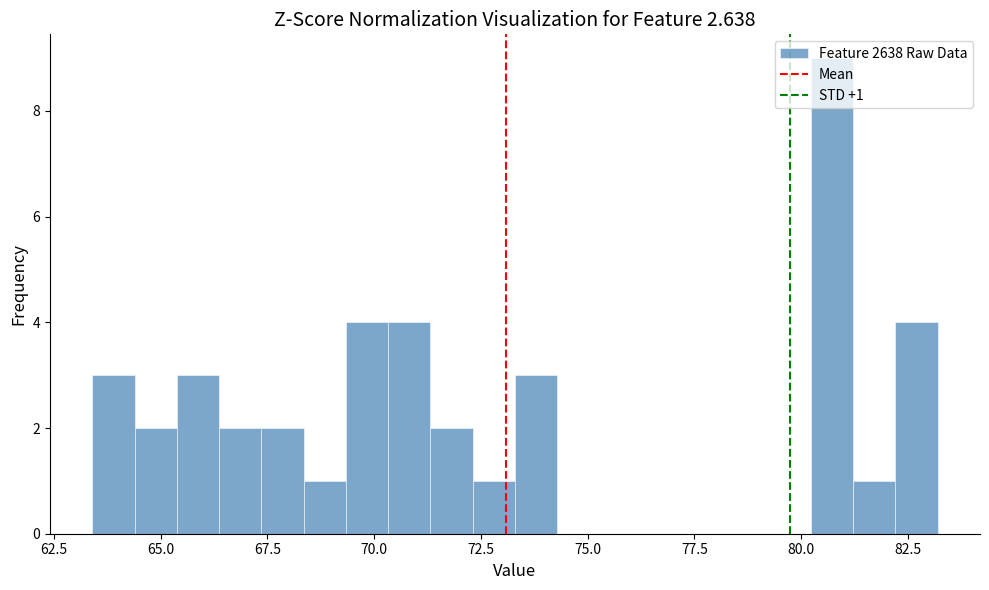

Read against the x-axis, roughly where is the centre of the tallest bar?

80.5